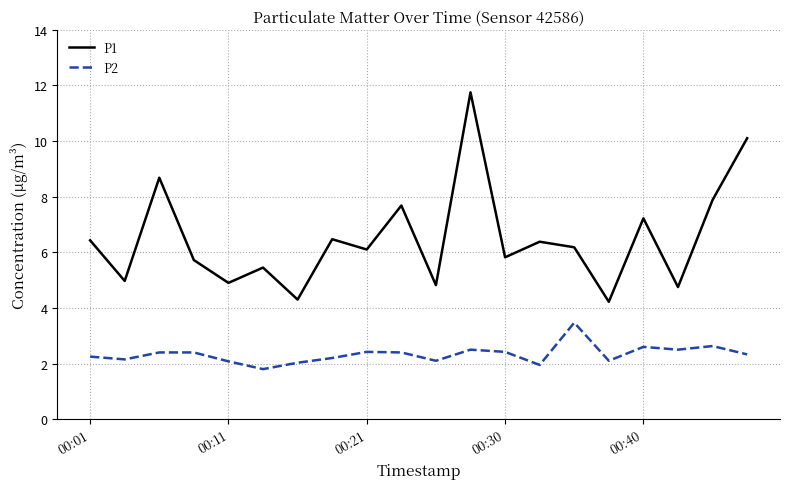

True or false: P1 and P2 intersect in this chart.

False